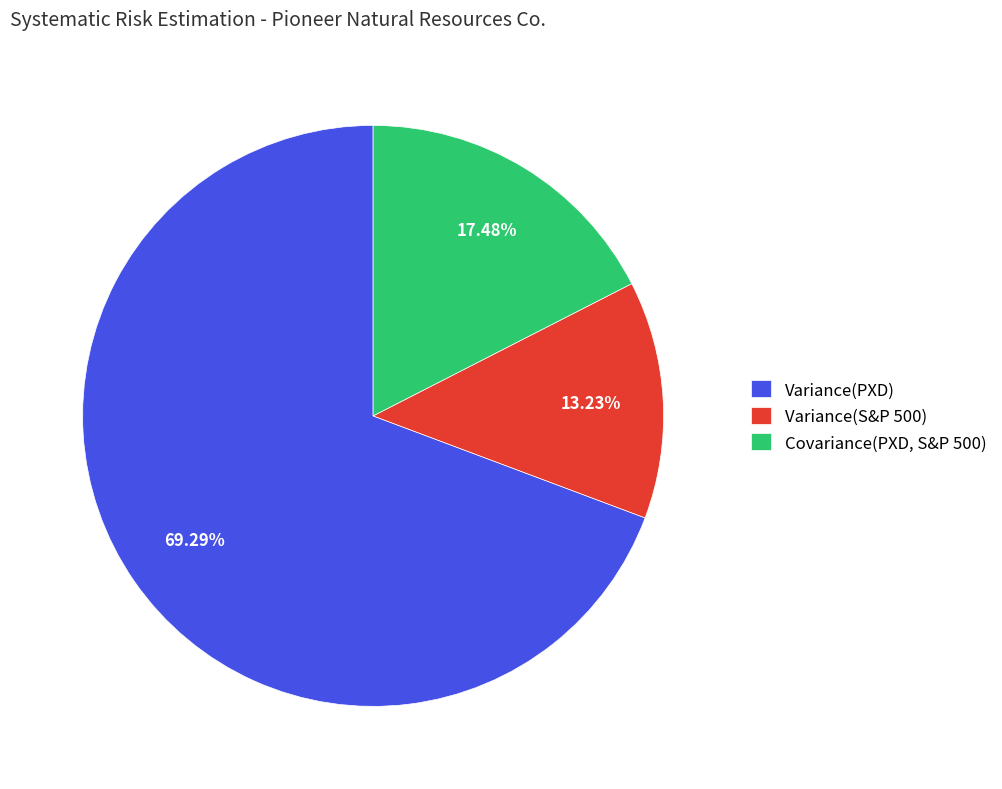

What percentage is the Variance(S&P 500) slice, to the nearest percent?

13%